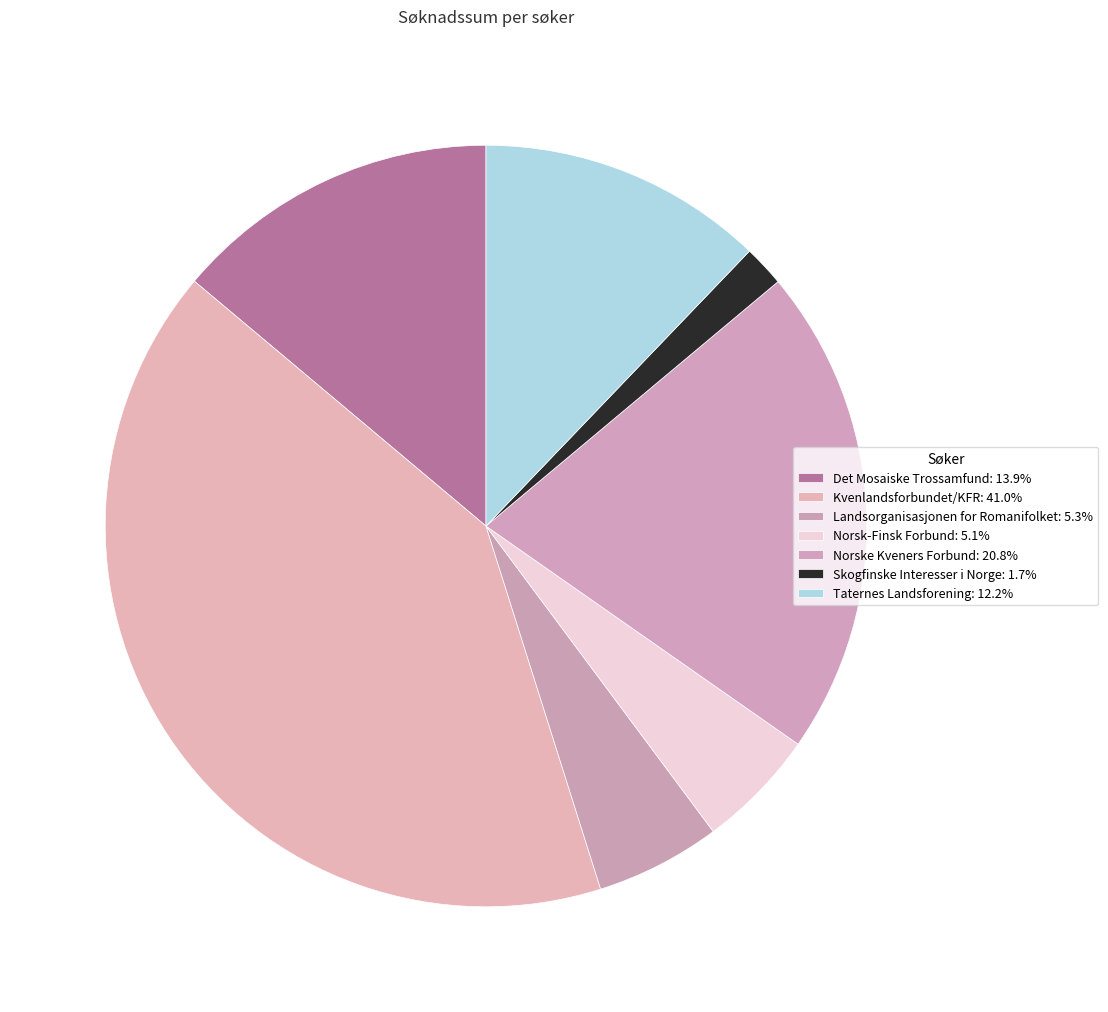

Is it true that Taternes Landsforening is 12% of the pie?

True